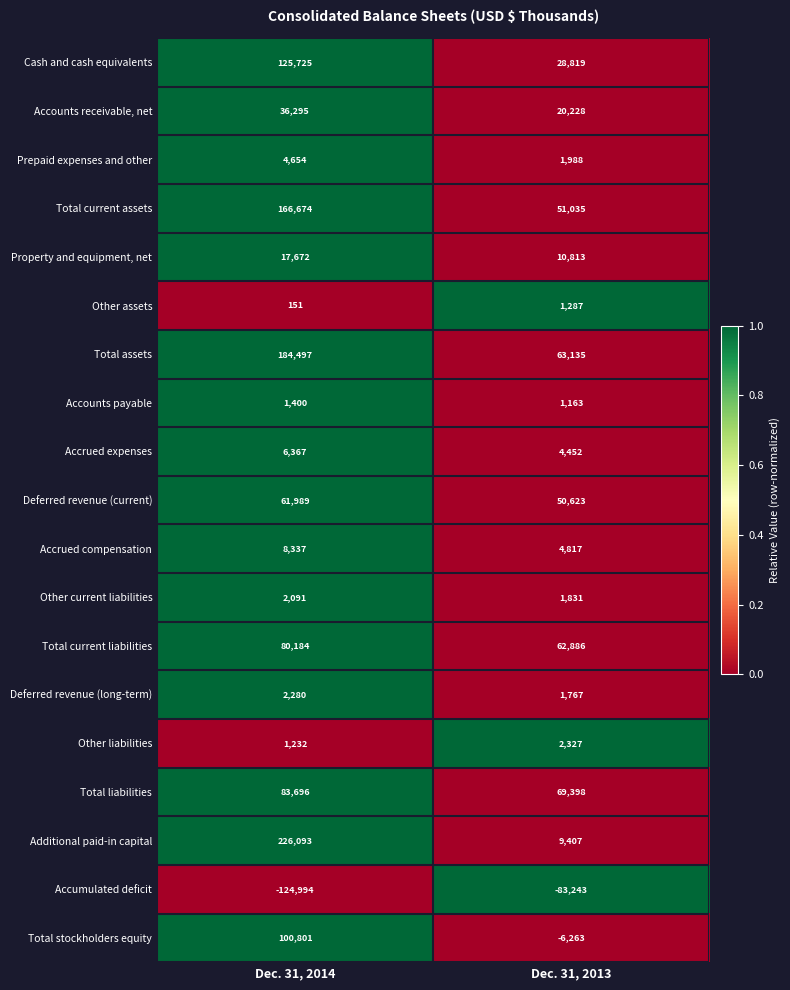

Between Dec. 31, 2014 and Dec. 31, 2013, which series saw the biggest shift?

Additional paid-in capital